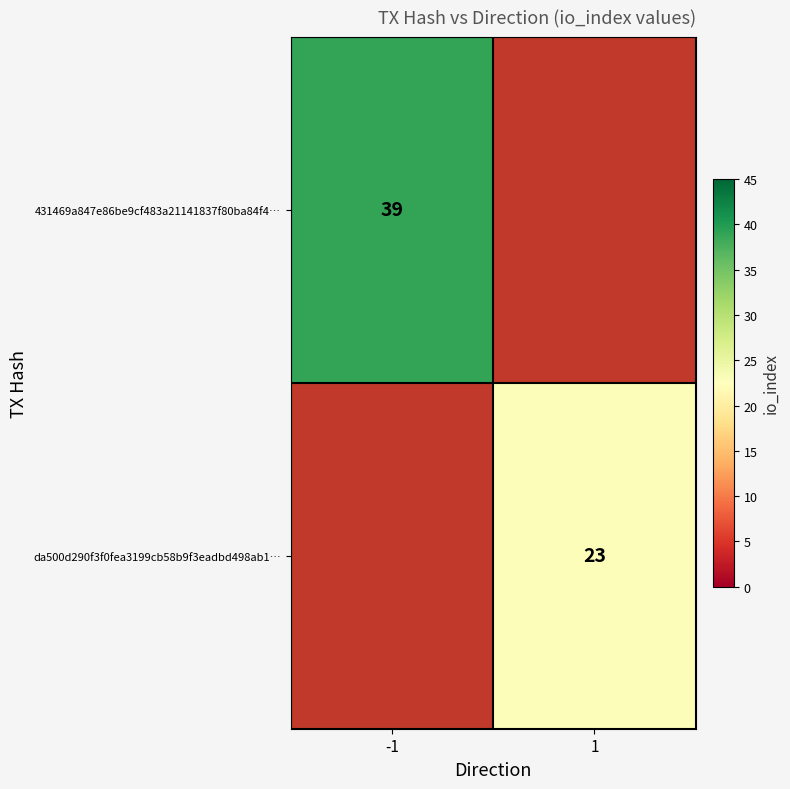

What is the minimum value shown in the chart?

23.0